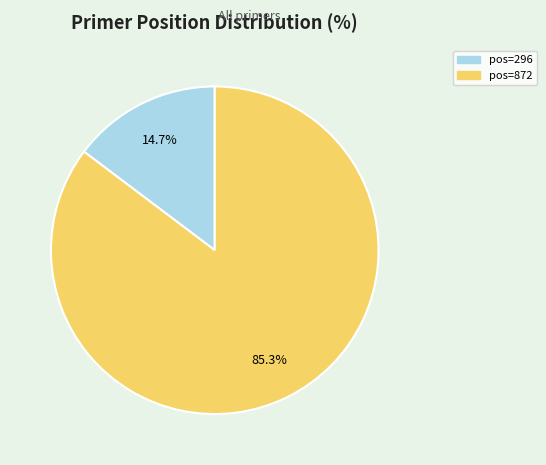

How many slices are in this pie chart?

2